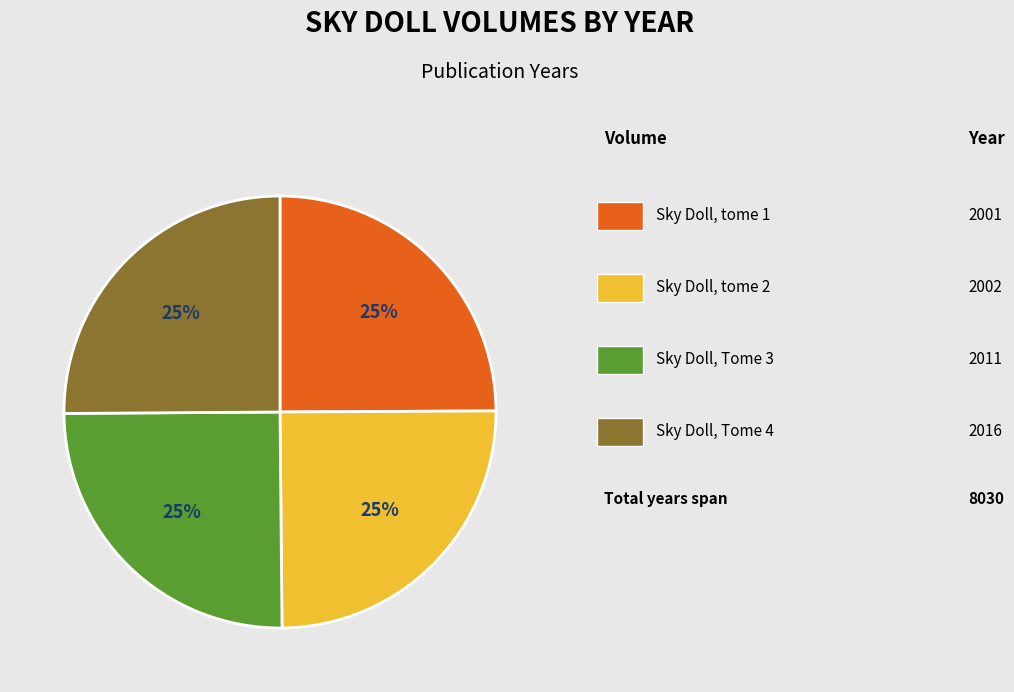

Does any single category account for the majority?

No